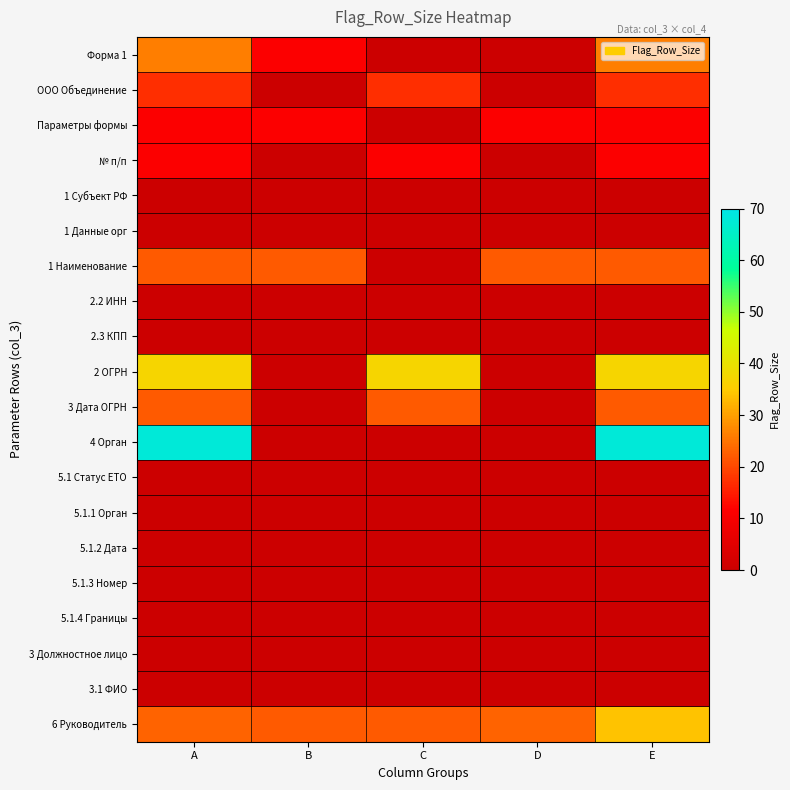

Between A and E, which is larger?

A